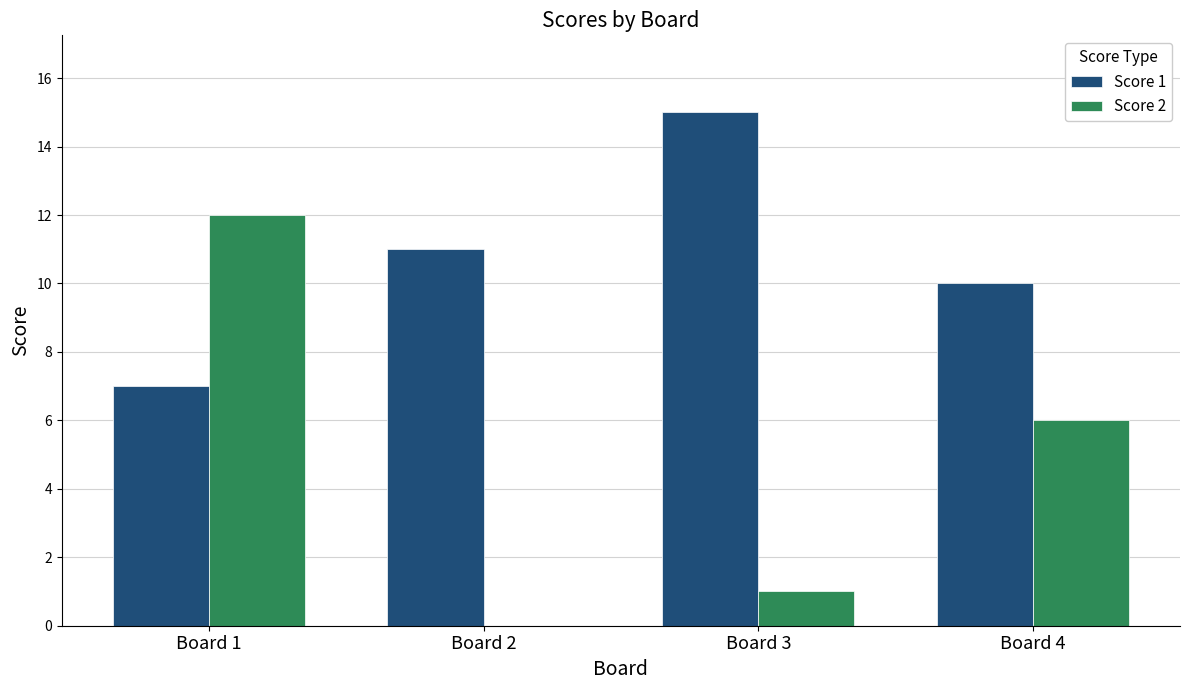

What is the spread (max minus min) of values at Board 4?

4